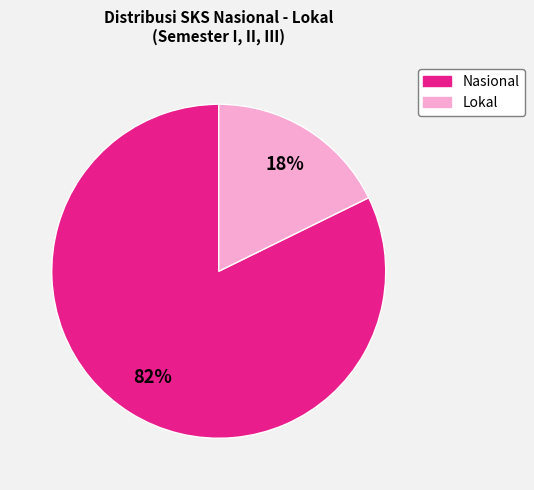

Is there a majority slice in this chart?

Yes